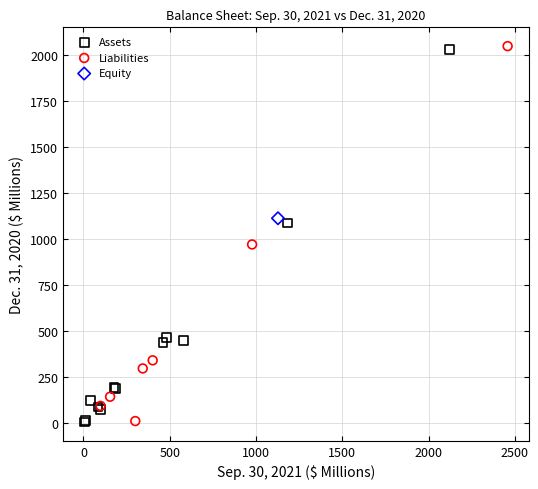

What are all the series names shown in the legend?

Assets, Liabilities, Equity